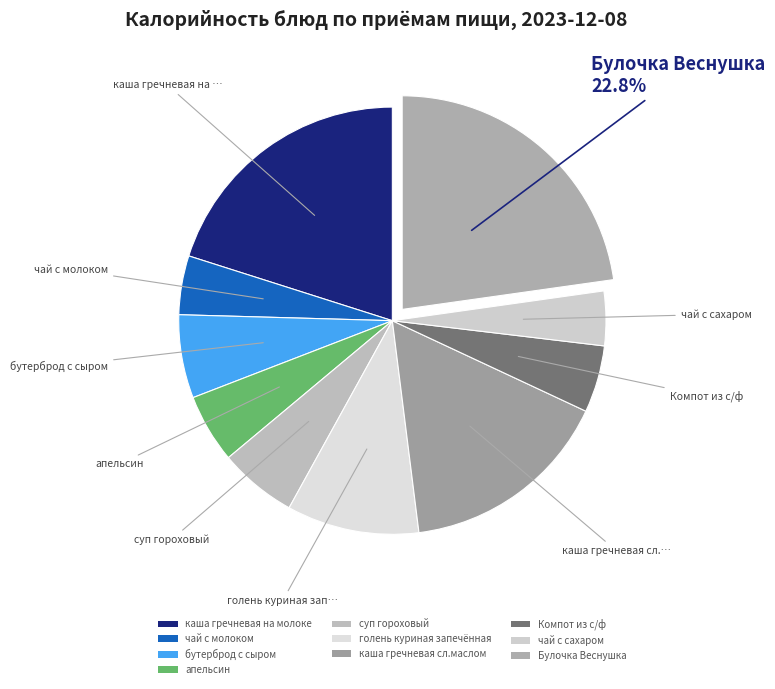

Is it true that каша гречневая сл.маслом is 16% of the pie?

True